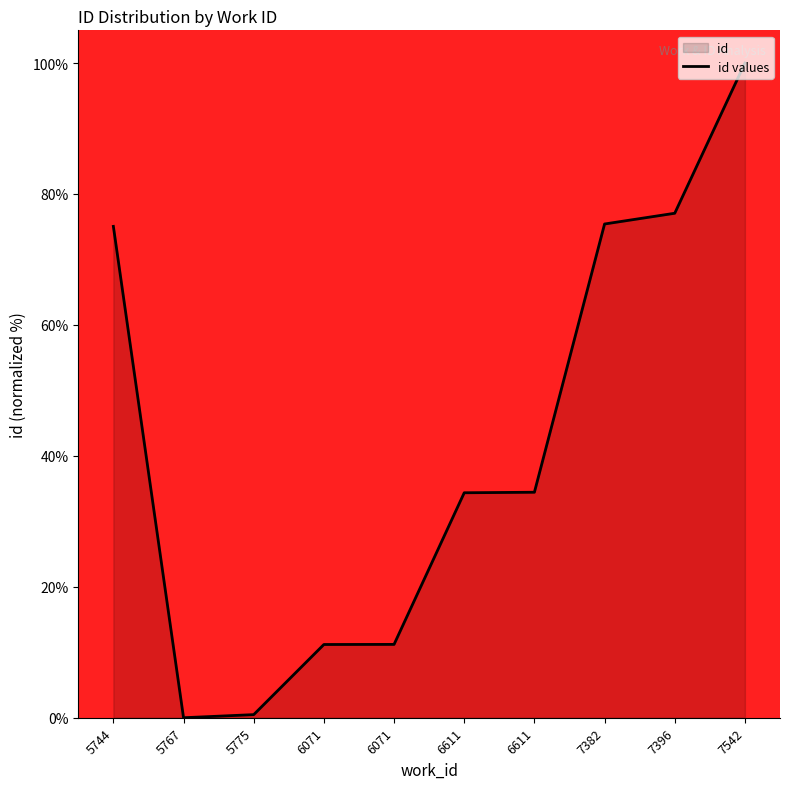

What is the change in value from 6071 to 7542?

+88.8